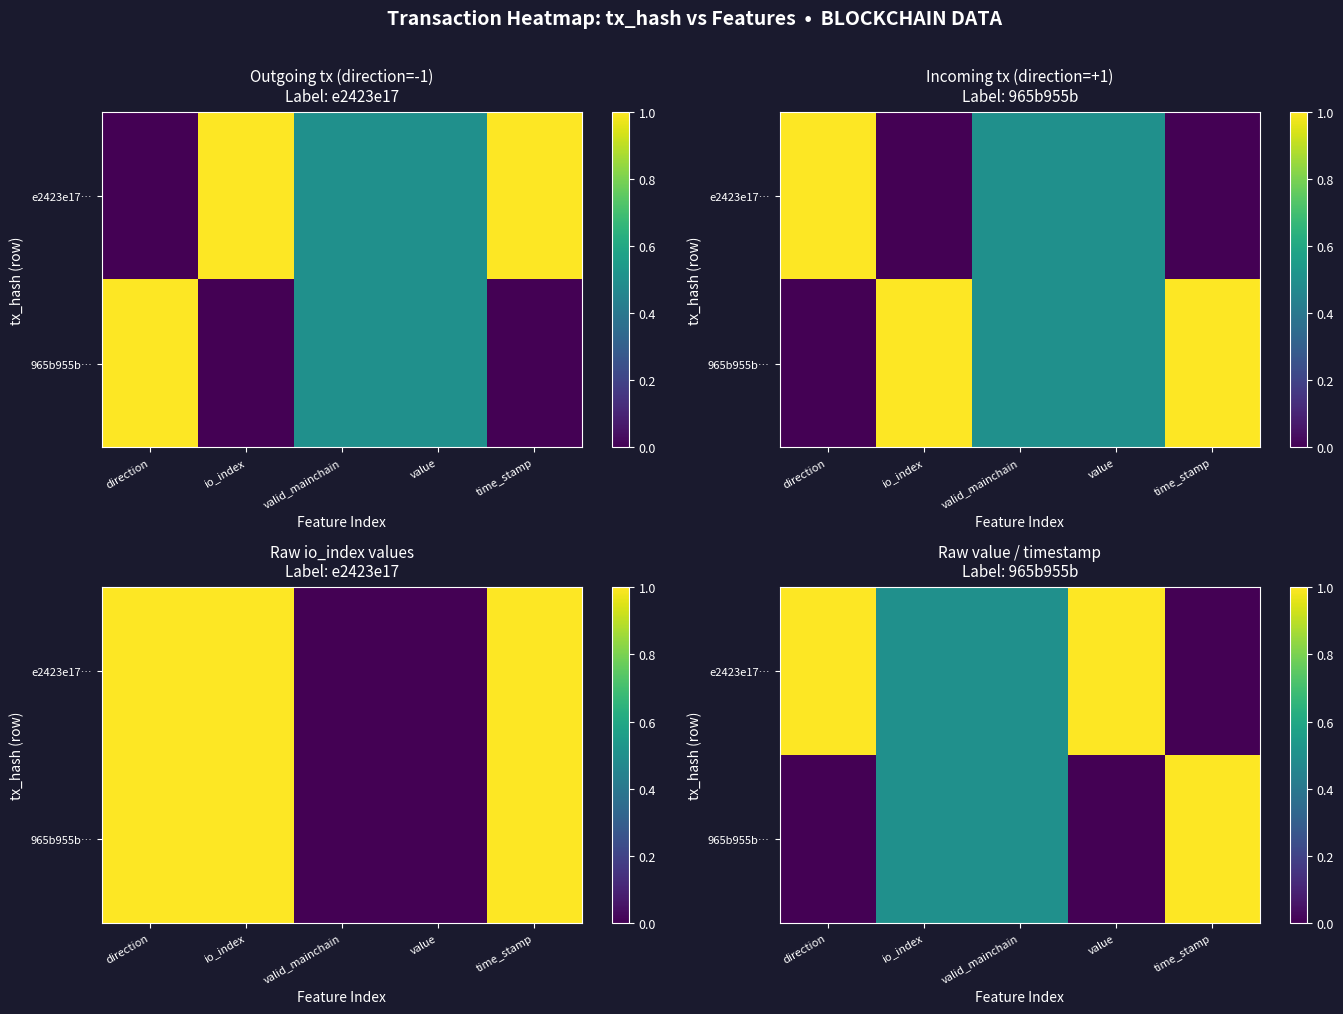

What is the maximum value shown in the chart?

1.0